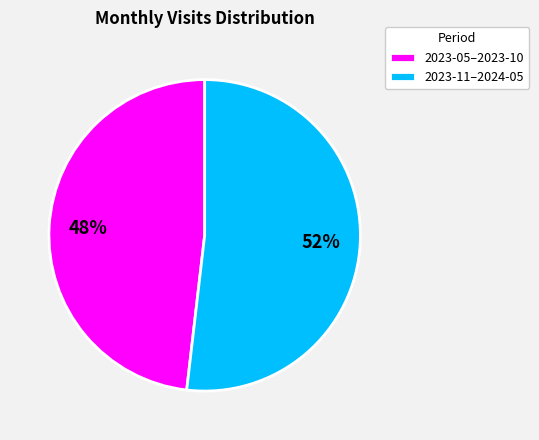

Is it true that 2023-11–2024-05 is 52% of the pie?

True